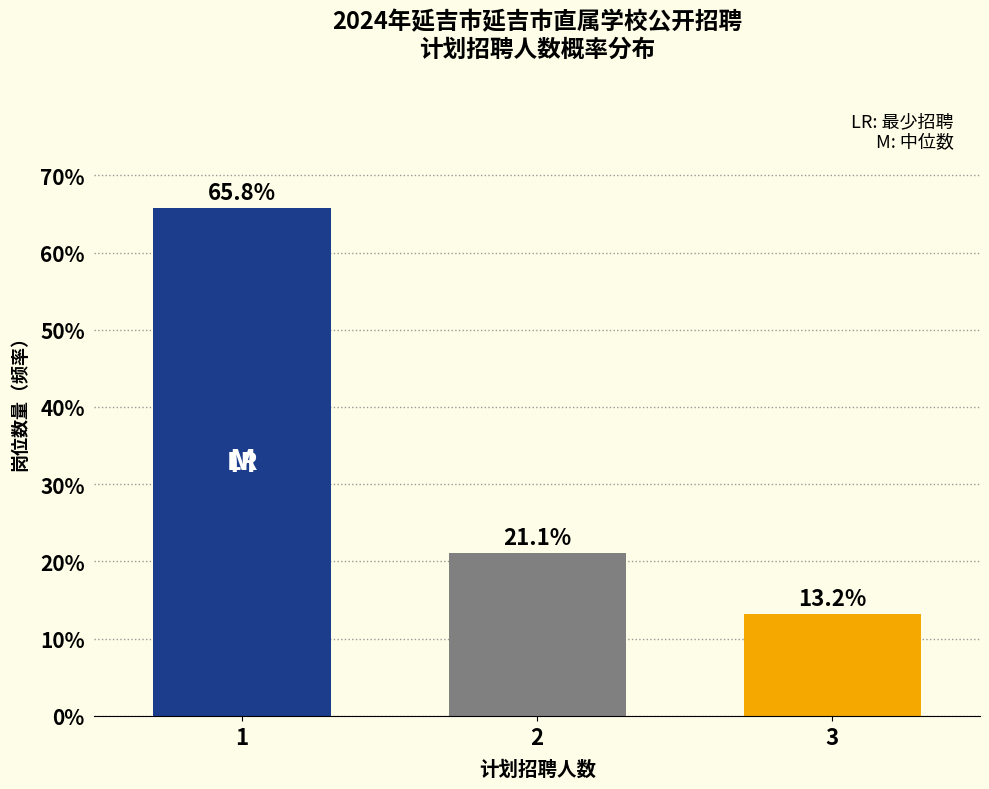

Reading right to left, list all the values displayed in this chart.

3=13.2	2=21.1	1=65.8